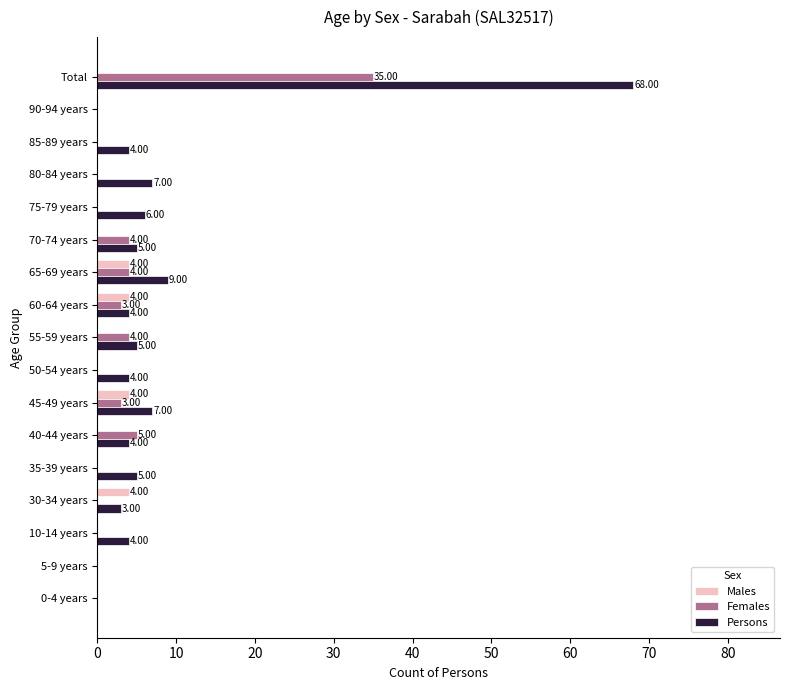

What is the total value across all series at Total?

103